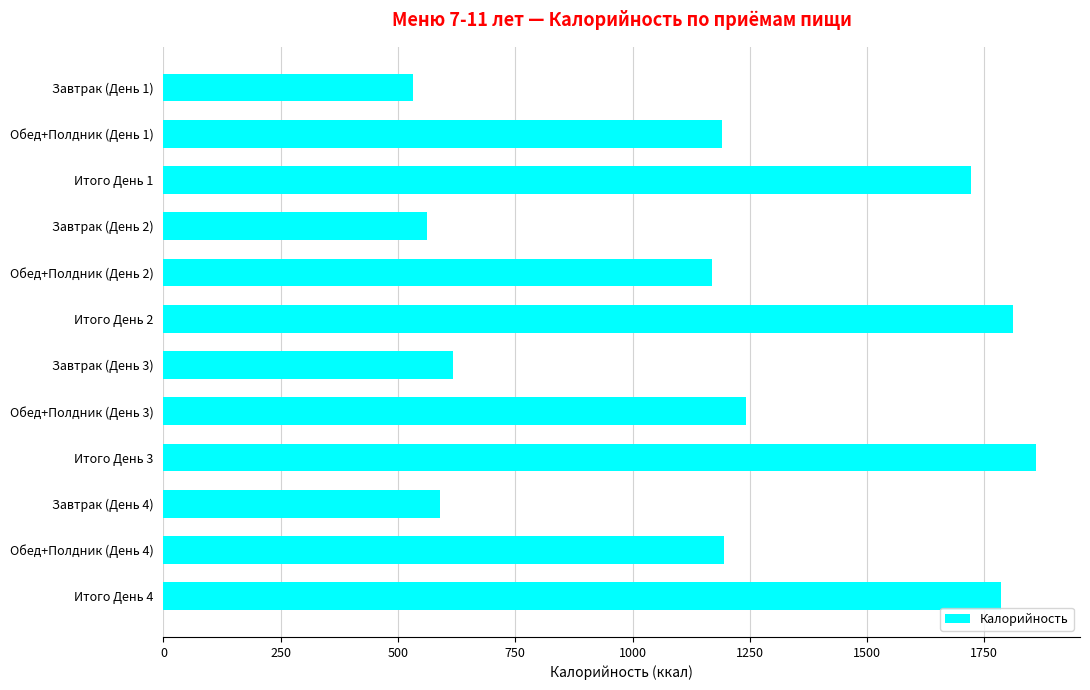

Are the bars horizontal?

Yes